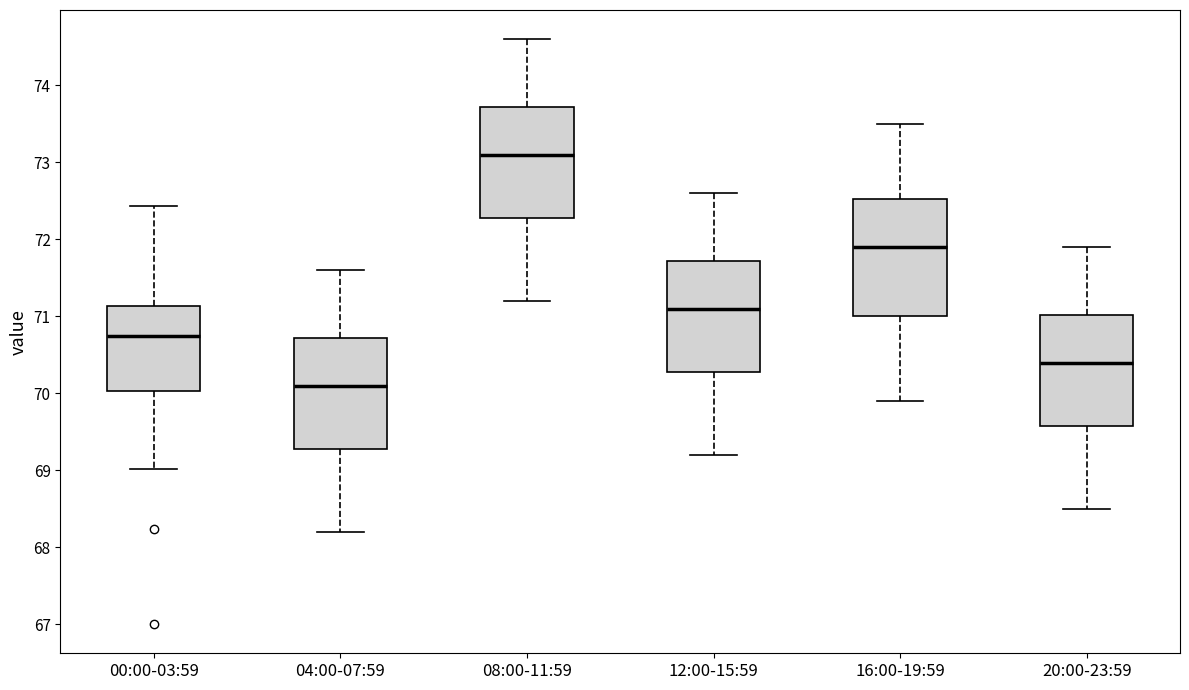

Reading left to right, transcribe this box plot: for each box, give where its median line is, the range the box spans, and where its two whiskers end, as read against the y-axis. The values are not printed on the chart, so give them approximately, as read against the axis.

00:00-03:59: median 70.7, box 70.0 to 71.1, whiskers 69.0 to 72.4
04:00-07:59: median 70.1, box 69.3 to 70.7, whiskers 68.2 to 71.6
08:00-11:59: median 73.1, box 72.3 to 73.7, whiskers 71.2 to 74.6
12:00-15:59: median 71.1, box 70.3 to 71.7, whiskers 69.2 to 72.6
16:00-19:59: median 71.9, box 71.0 to 72.5, whiskers 69.9 to 73.5
20:00-23:59: median 70.4, box 69.6 to 71.0, whiskers 68.5 to 71.9